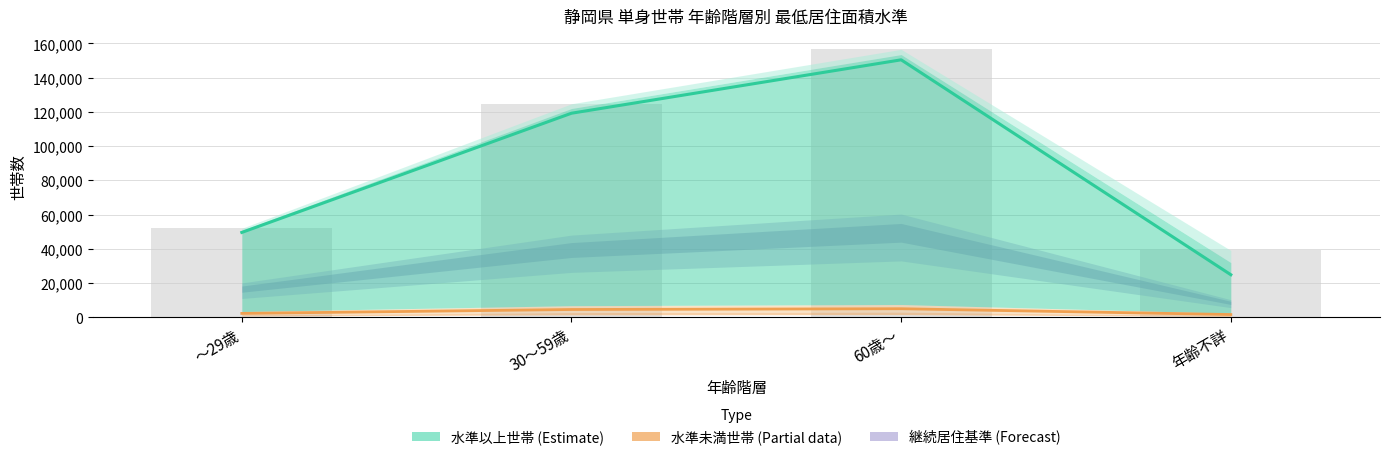

What is the average value of the 水準以上世帯 (Estimate) series?

86005.7